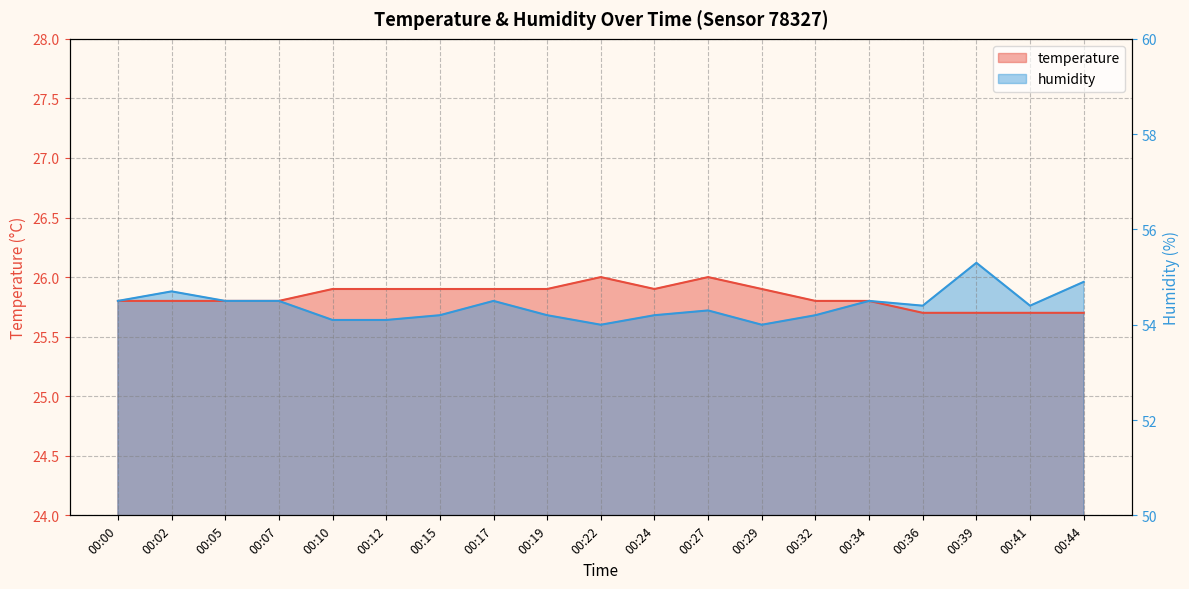

Between 00:00 and 00:39, which is larger?

00:00